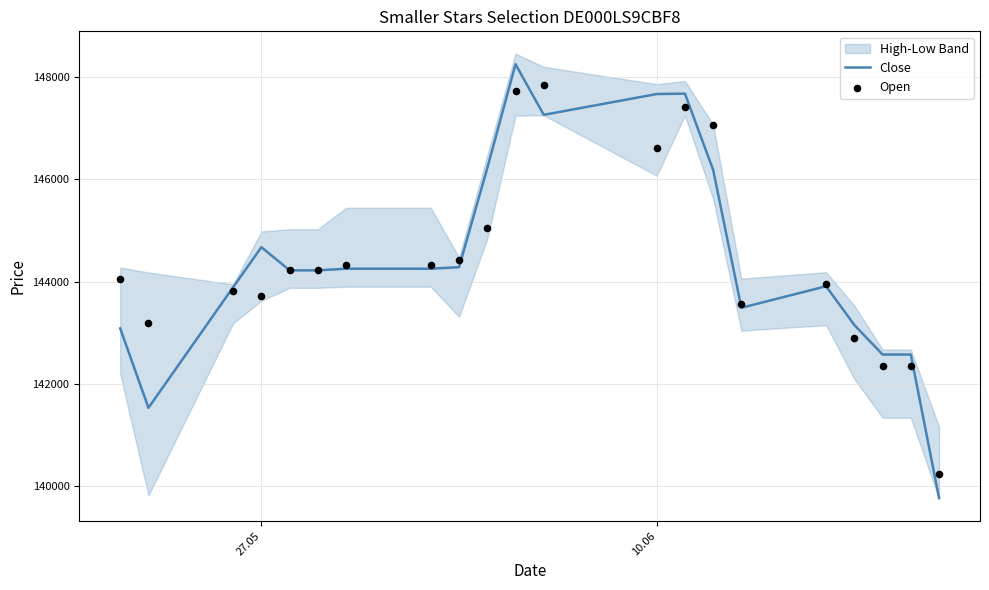

The value of Close at 10.06 is 50556. True or false?

False